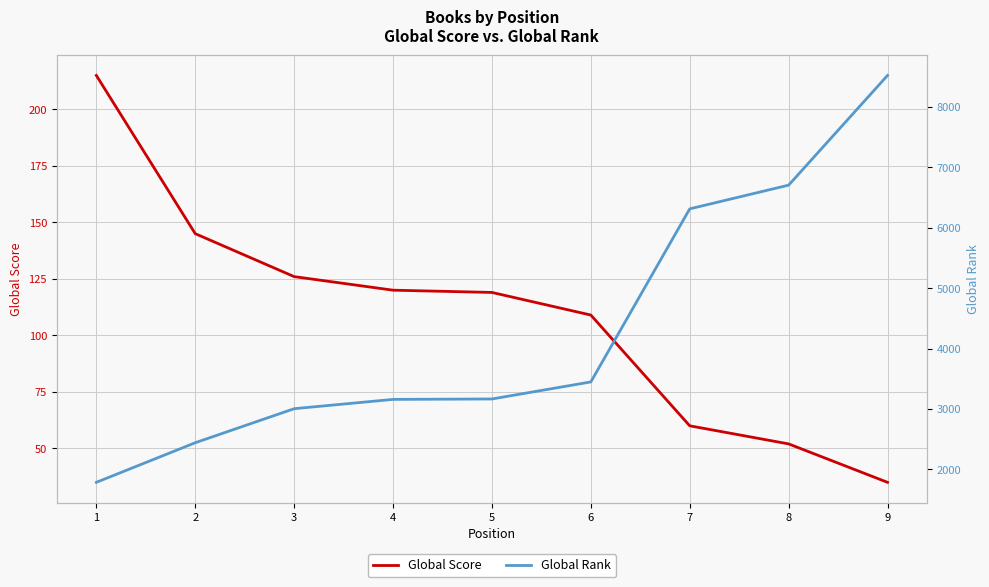

At which label does Global Rank reach its minimum?

1